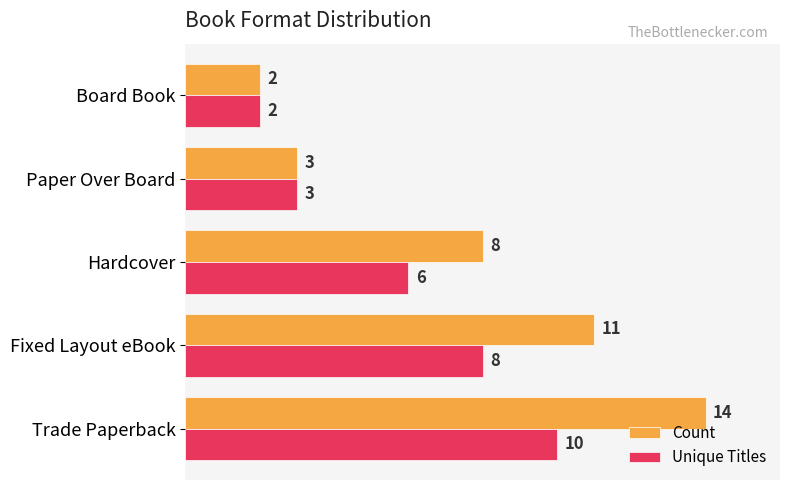

True or false: Count has a value of 4 at Trade Paperback.

False